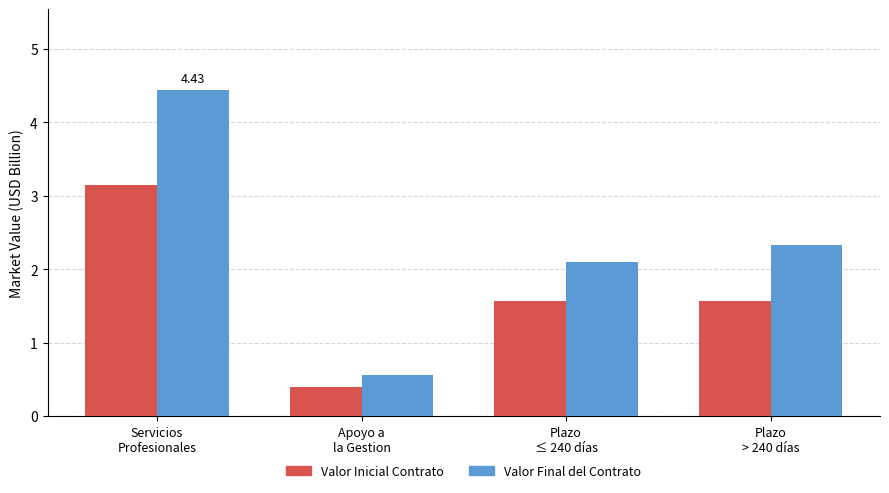

How many groups of bars are there?

4